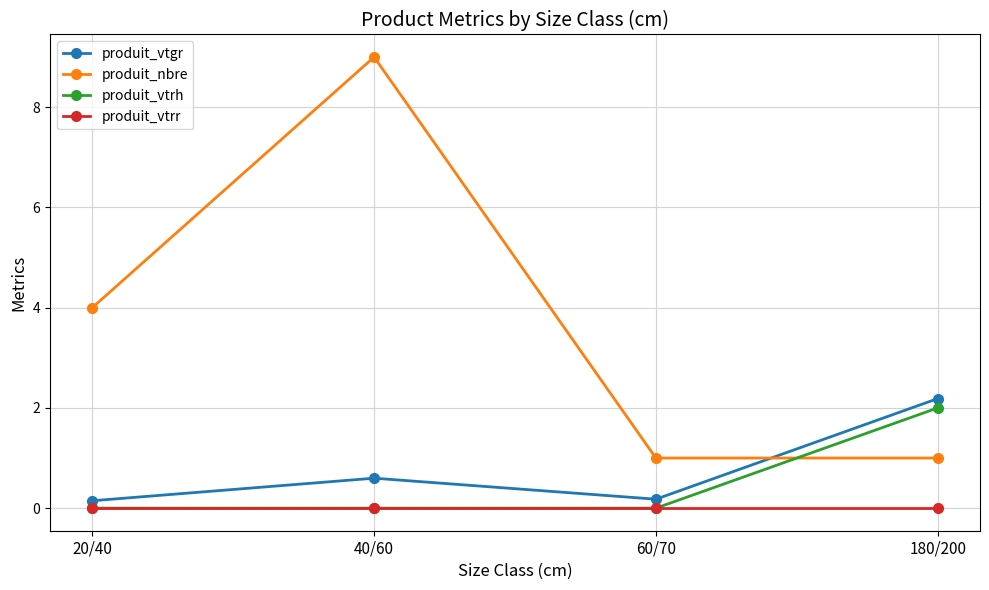

What is the difference between the second highest and minimum values in the produit_nbre series?

3.0